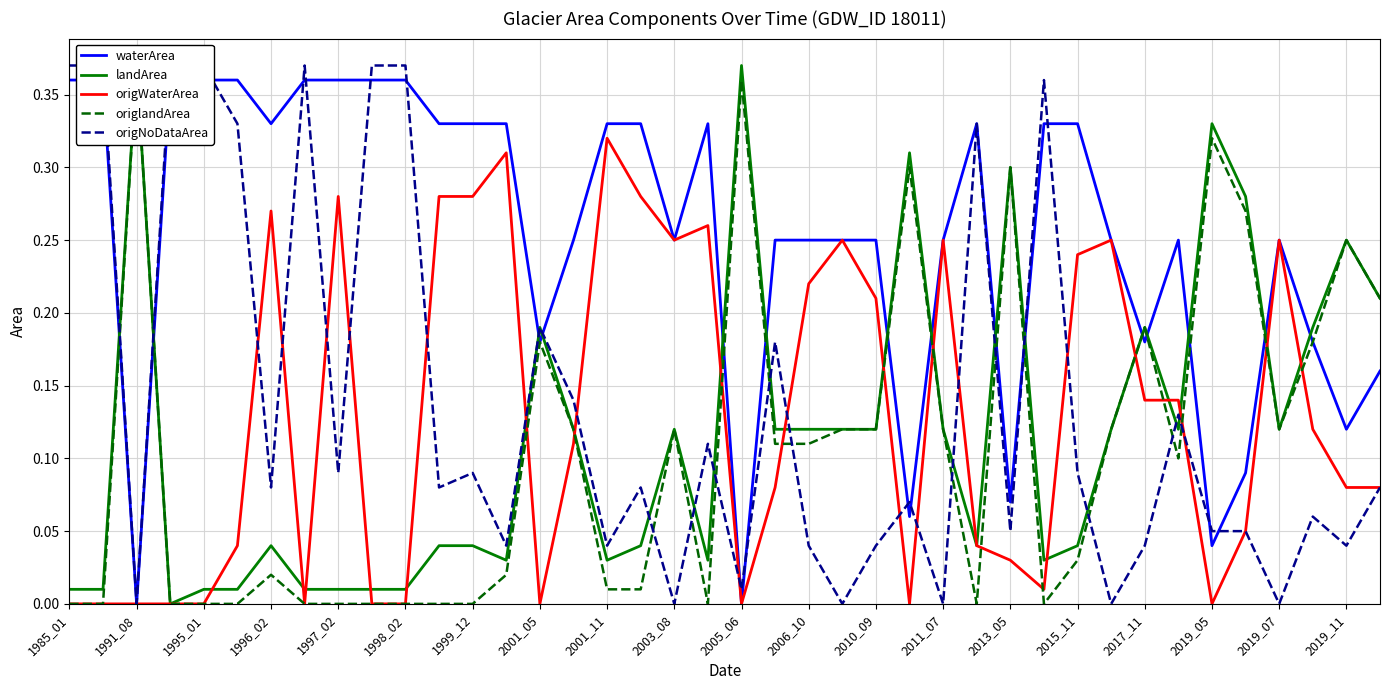

True or false: origWaterArea has a value of 0.4 at 2015_11.

False